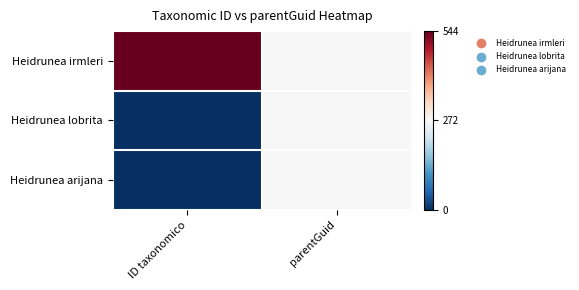

Which series has the widest spread of values?

Heidrunea irmleri